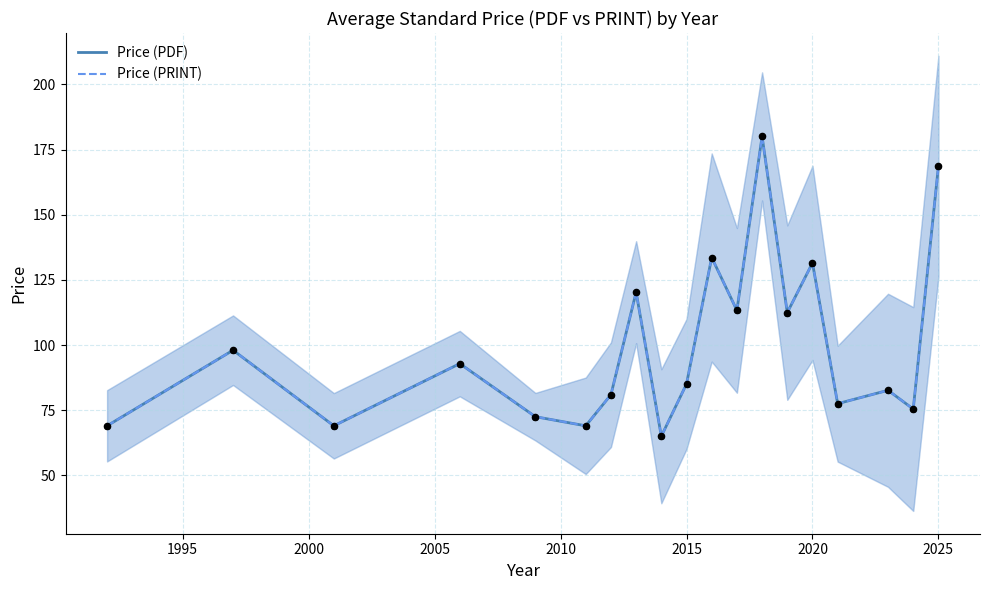

At how many categories does at least one series exceed 157?

2